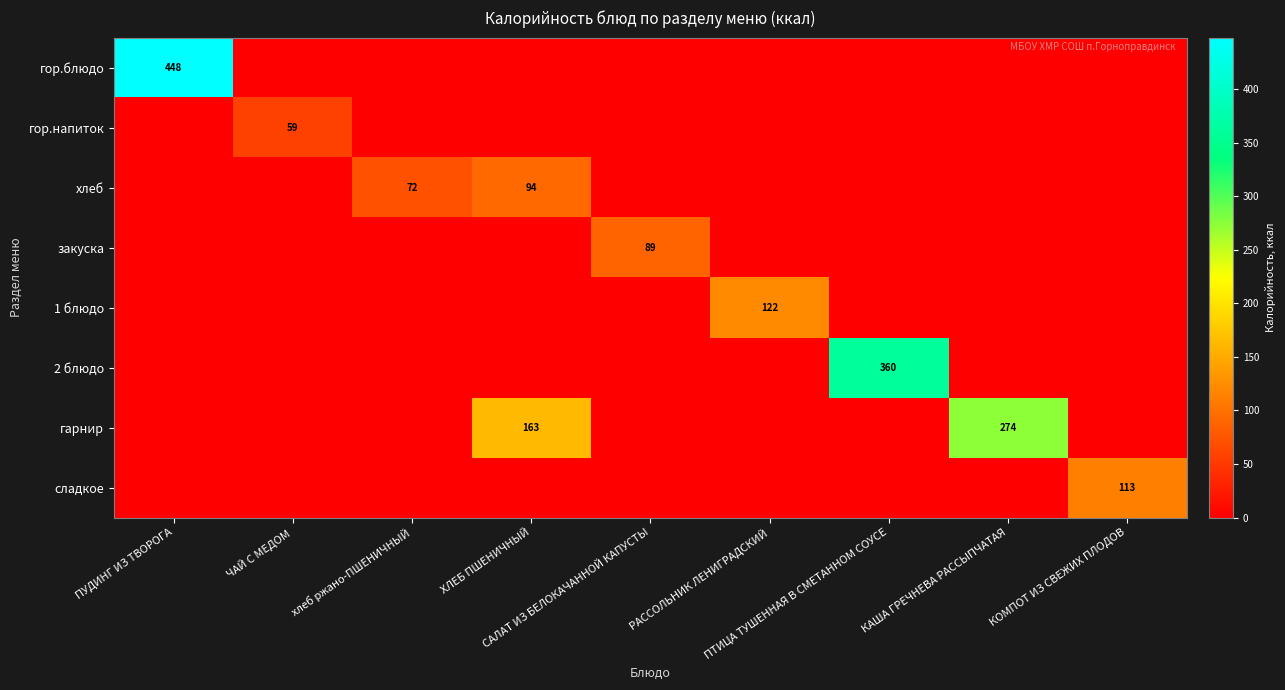

At how many categories does at least one series exceed 314?

2